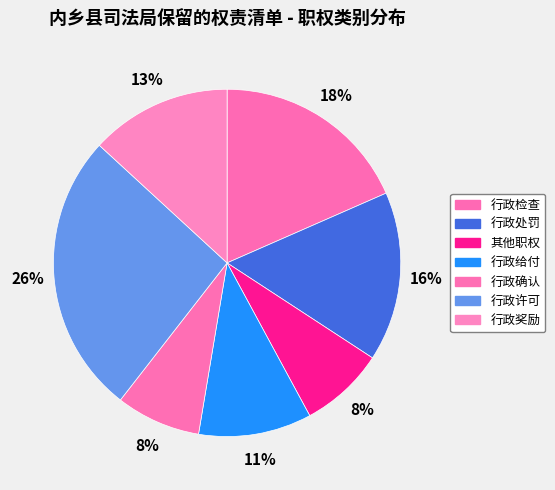

What is the ratio of the value at 行政许可 to the value at 行政检查?

1.4